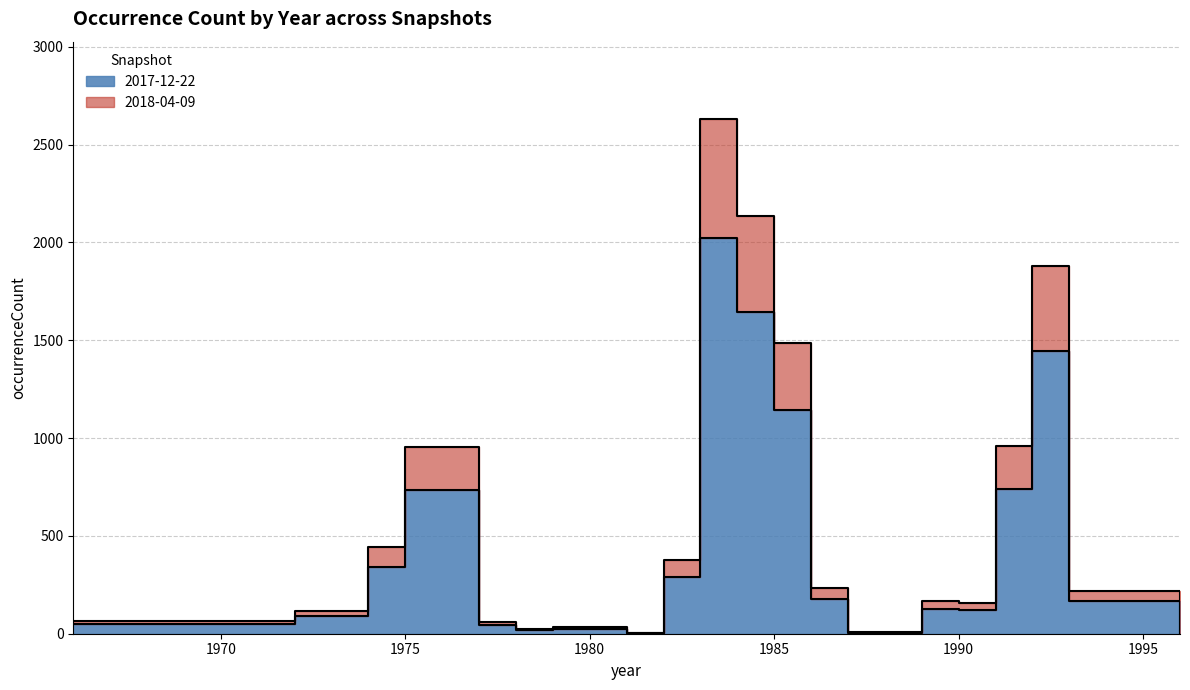

True or false: 2018-04-09 and 2017-12-22 intersect in this chart.

False